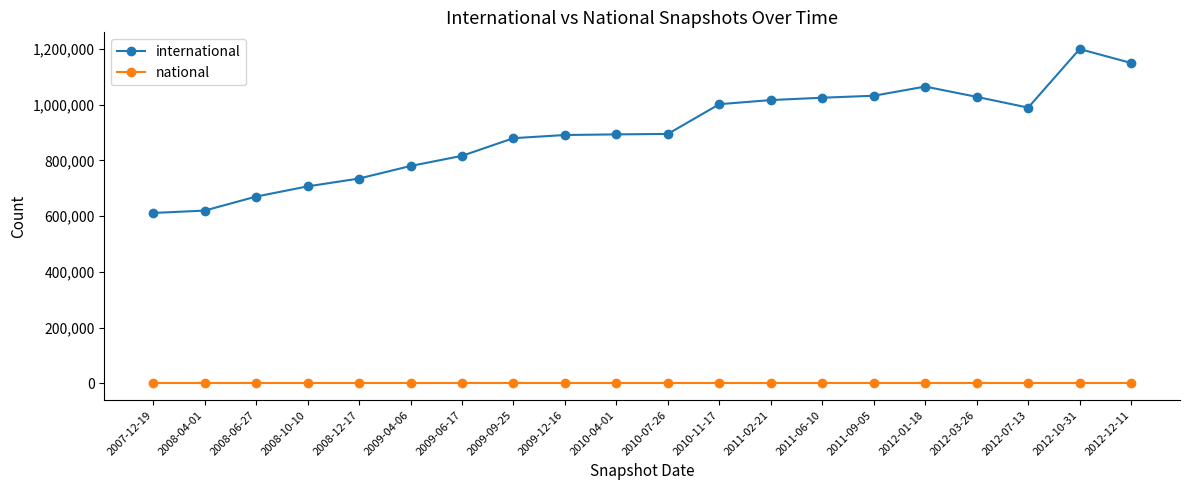

True or false: international has more than 1 interior local peaks.

True